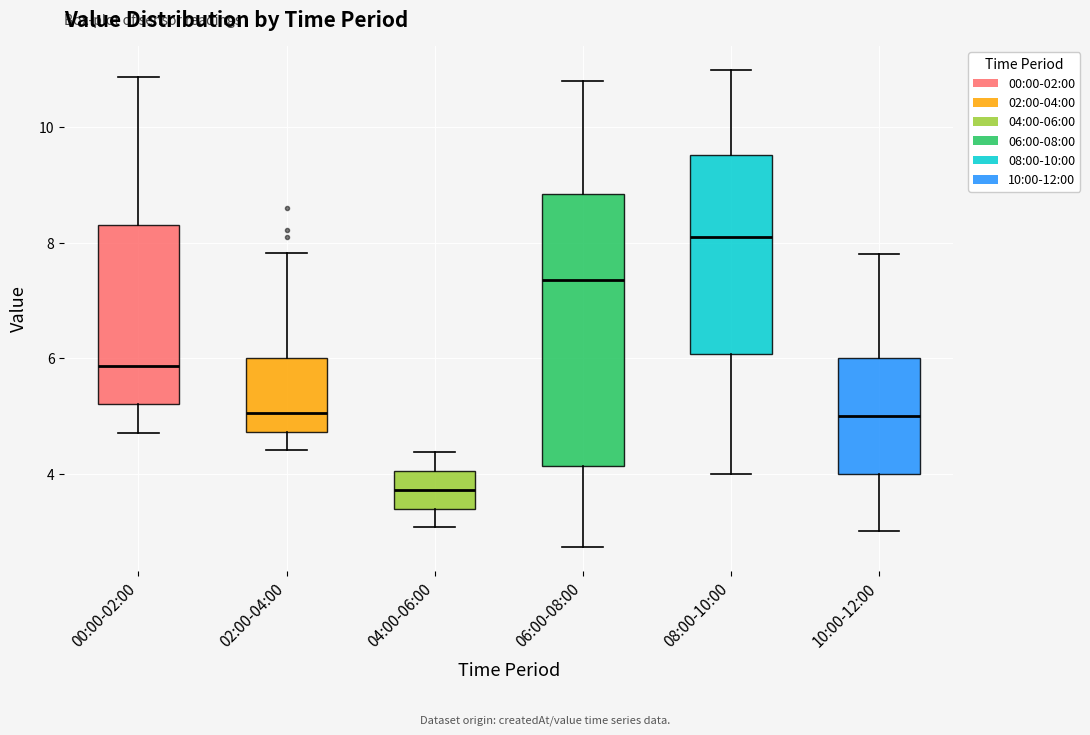

Reading left to right, read every box against the y-axis: the position of its median line, the range the box covers, and the ends of its whiskers. The values are not printed on the chart, so give them approximately, as read against the axis.

00:00-02:00: median 5.8, box 5.2 to 8.4, whiskers 4.8 to 10.8
02:00-04:00: median 5.0, box 4.8 to 6.0, whiskers 4.4 to 7.8
04:00-06:00: median 3.8, box 3.4 to 4.0, whiskers 3.0 to 4.4
06:00-08:00: median 7.4, box 4.2 to 8.8, whiskers 2.8 to 10.8
08:00-10:00: median 8.2, box 6.0 to 9.6, whiskers 4.0 to 11.0
10:00-12:00: median 5.0, box 4.0 to 6.0, whiskers 3.0 to 7.8